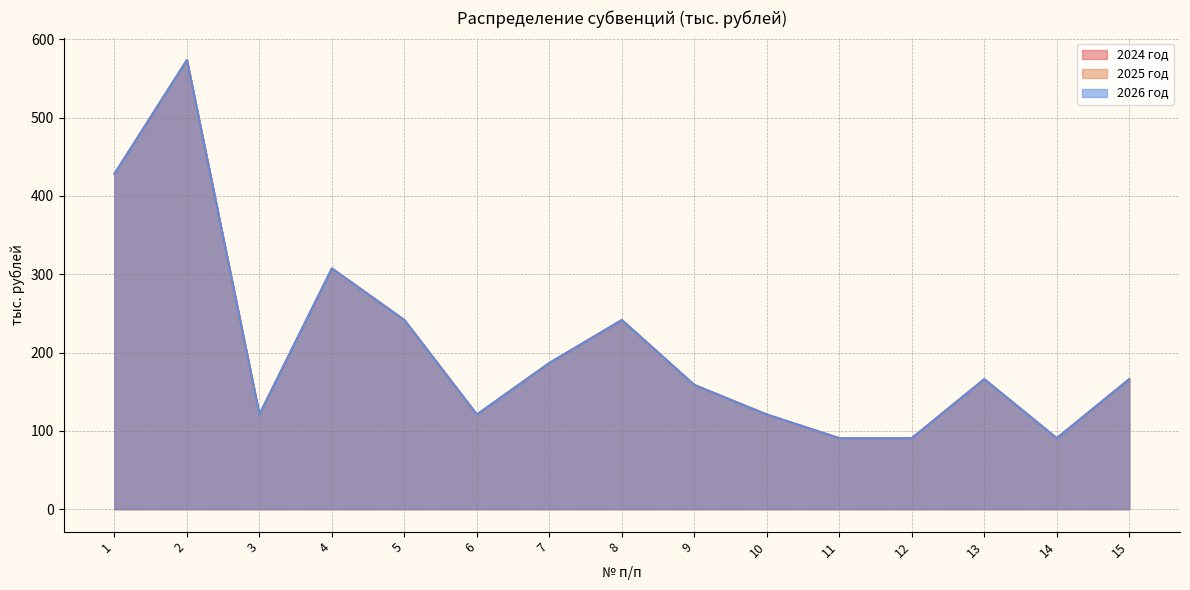

The value of 2025 год at 10 is 80.5. True or false?

False